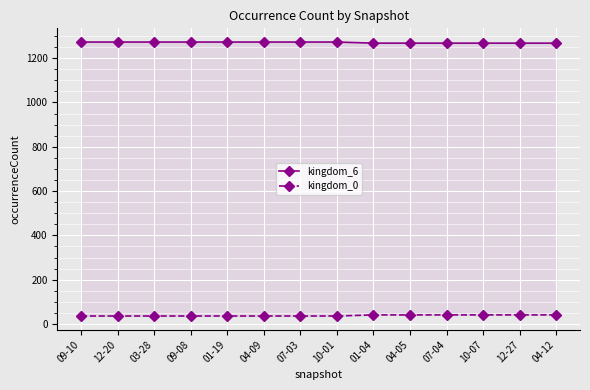

Which category has the highest value in the kingdom_6 series?

09-10